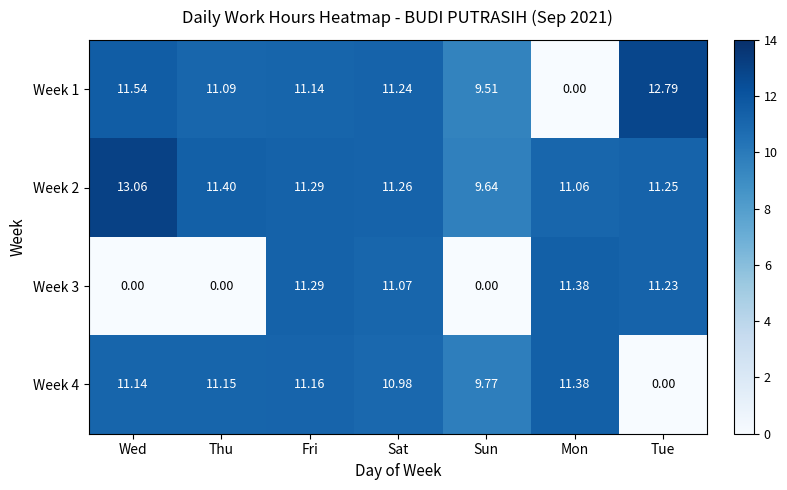

Rank the series at Thu from lowest to highest value.

Week 3, Week 1, Week 4, Week 2